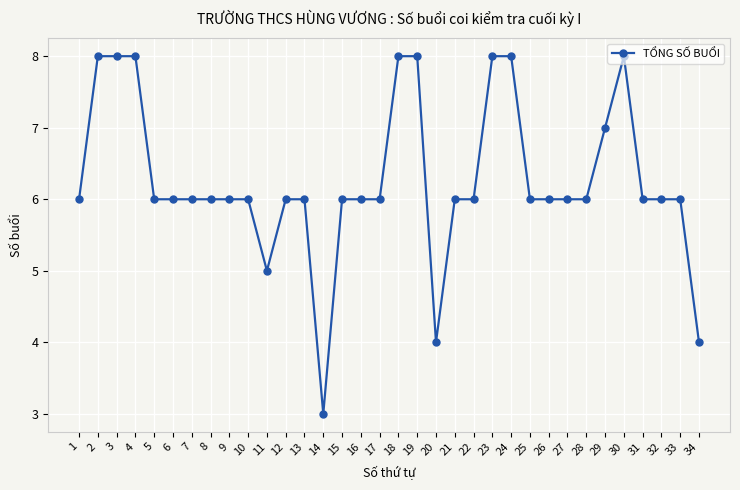

Reading left to right, extract all data points from this chart.

1=6	2=8	3=8	4=8	5=6	6=6	7=6	8=6	9=6	10=6	11=5	12=6	13=6	14=3	15=6	16=6	17=6	18=8	19=8	20=4	21=6	22=6	23=8	24=8	25=6	26=6	27=6	28=6	29=7	30=8	31=6	32=6	33=6	34=4